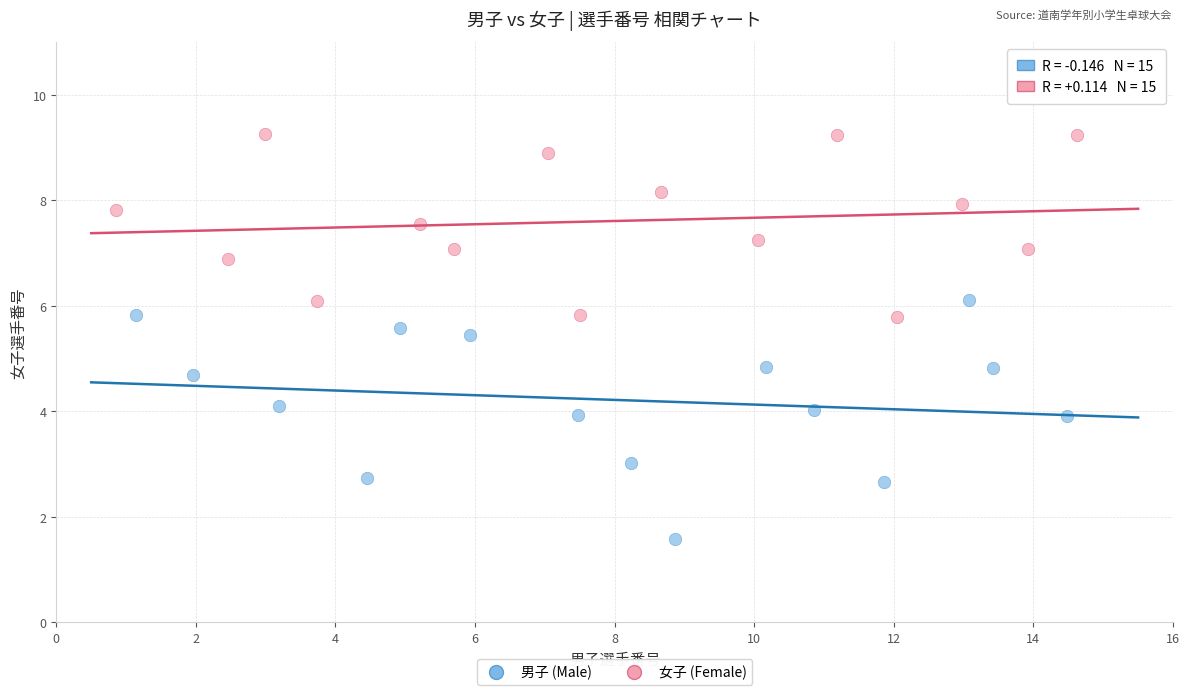

Which series has the widest spread of Y values?

男子 (Male)